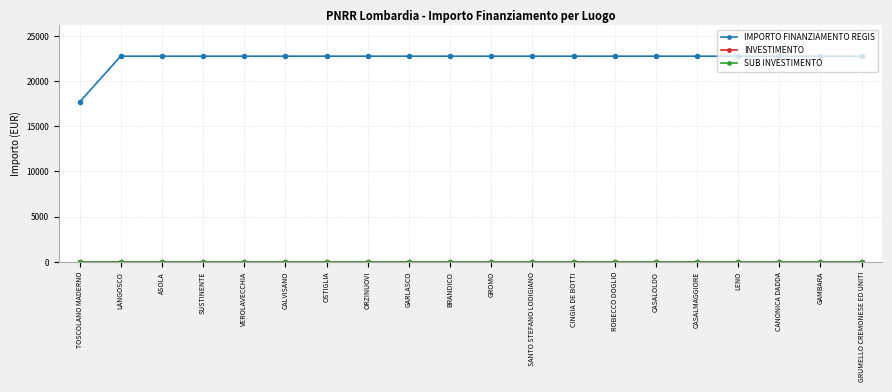

Does the chart have visible grid lines?

Yes